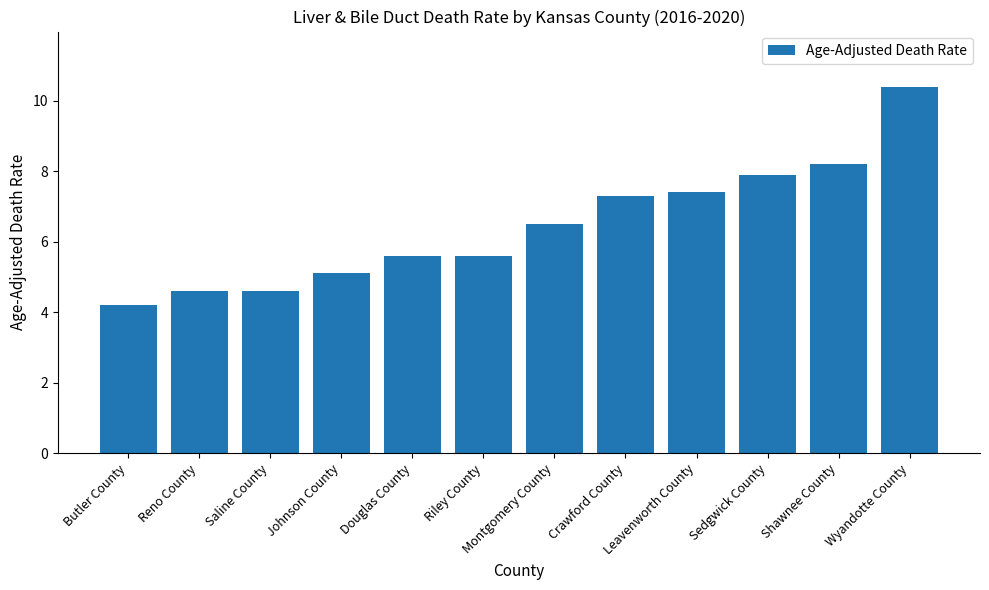

What is the ratio of the value at Crawford County to the value at Riley County?

1.3